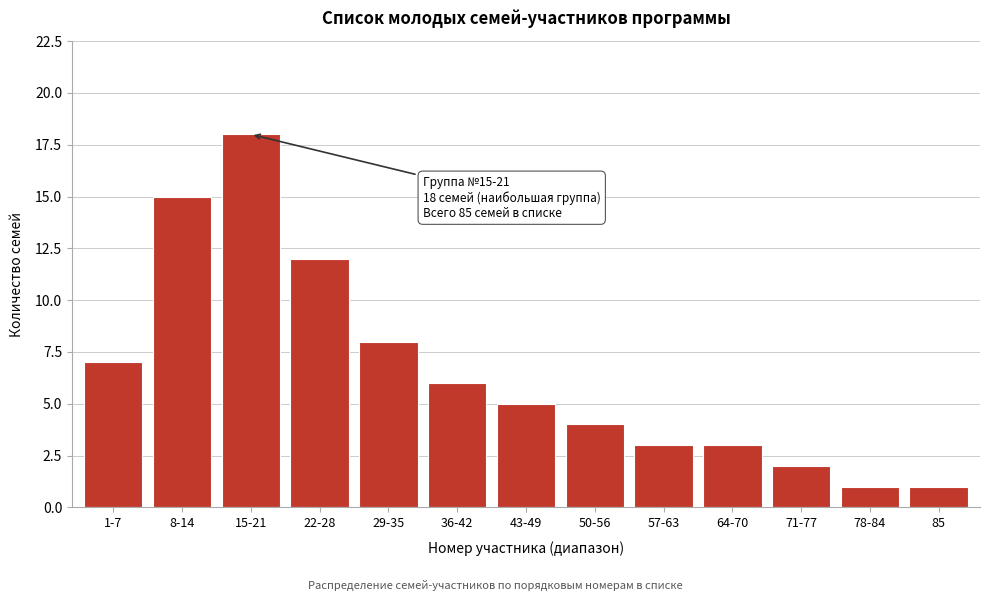

Reading left to right, list all the values displayed in this chart.

1-7=7	8-14=15	15-21=18	22-28=12	29-35=8	36-42=6	43-49=5	50-56=4	57-63=3	64-70=3	71-77=2	78-84=1	85=1